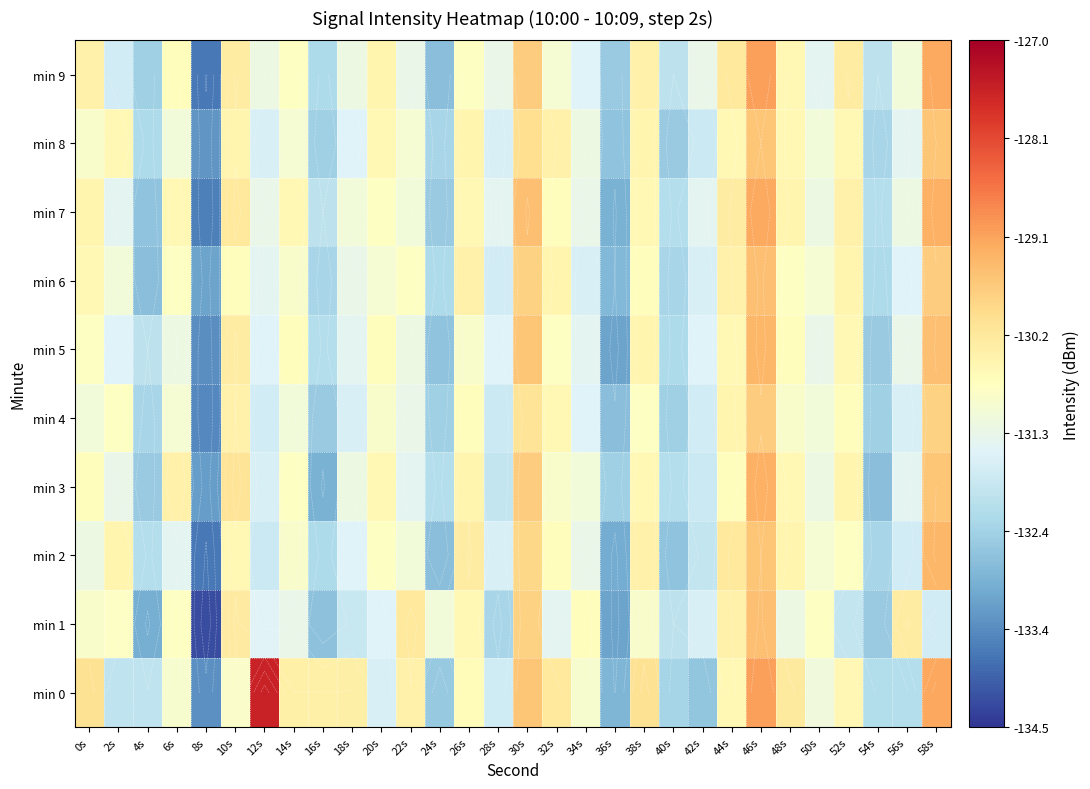

Rank the series at 0s from highest to lowest value.

min 0, min 9, min 7, min 6, min 3, min 5, min 8, min 1, min 4, min 2